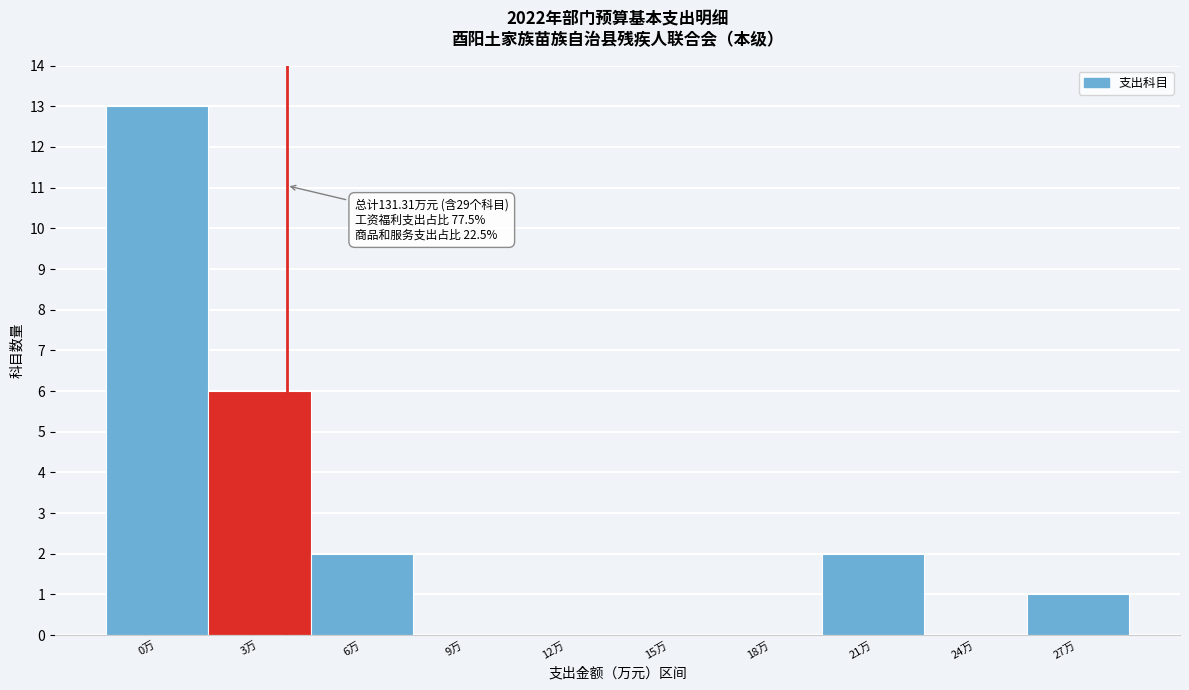

Reading left to right, transcribe all the data shown in this chart.

0万=13	3万=6	6万=2	9万=0	12万=0	15万=0	18万=0	21万=2	24万=0	27万=1